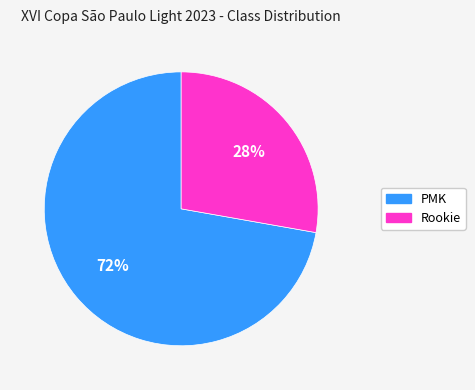

Which has a higher value, PMK or Rookie?

PMK